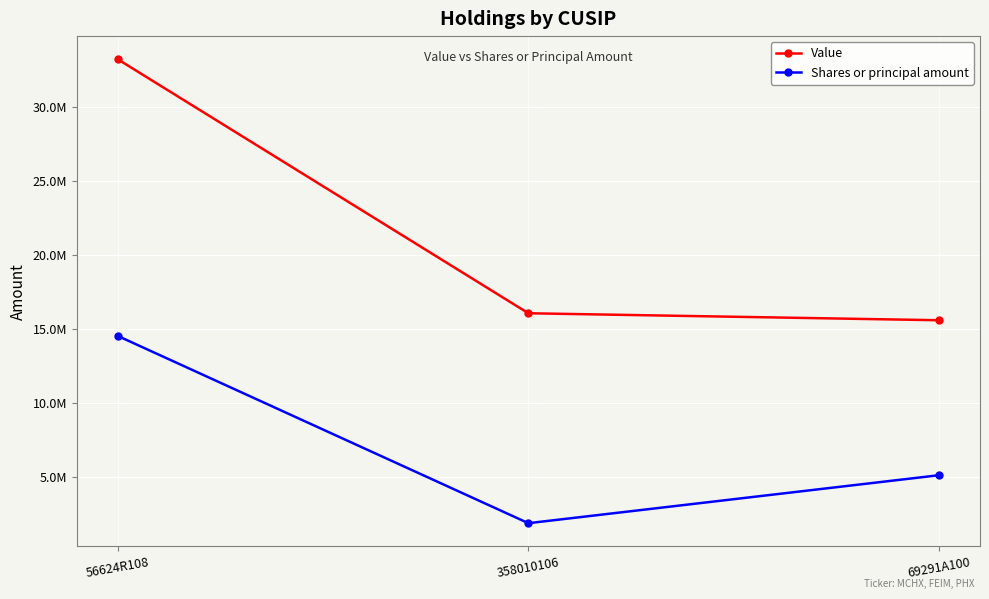

What are all the series names shown in the legend?

Value, Shares or principal amount